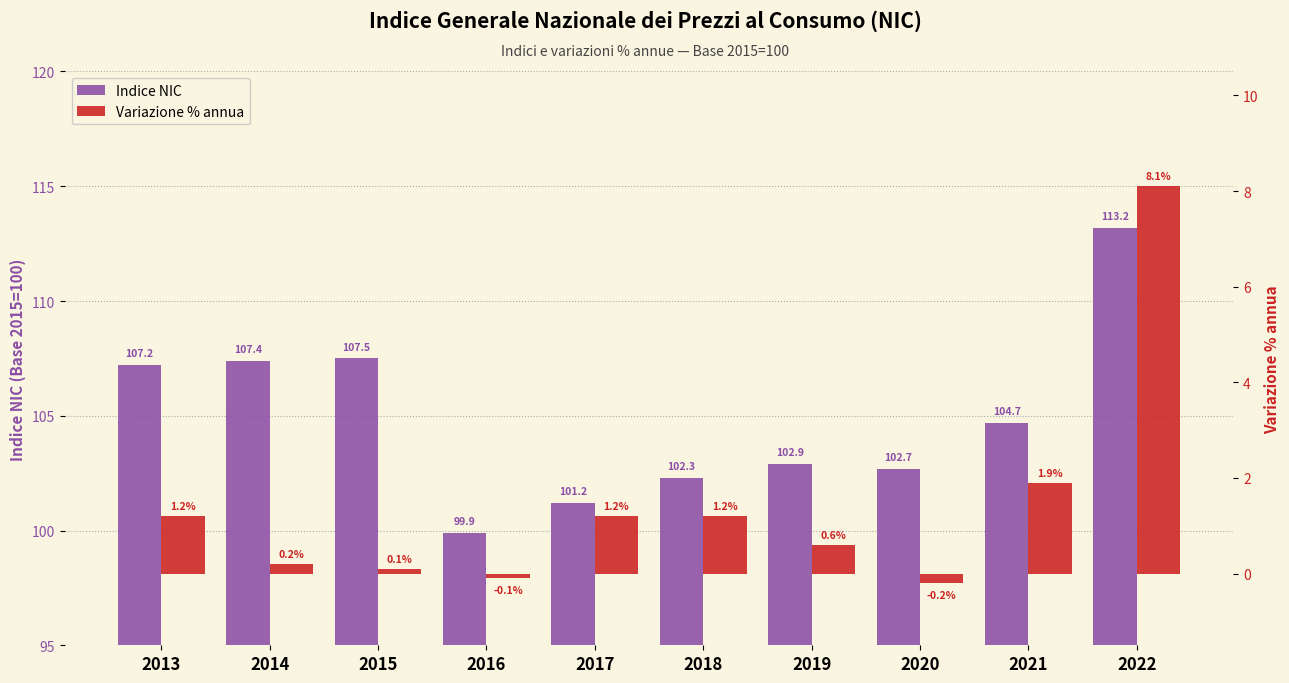

Reading left to right, what are all the values shown in this chart?

Indice NIC: 2013=107.2	2014=107.4	2015=107.5	2016=99.9	2017=101.2	2018=102.3	2019=102.9	2020=102.7	2021=104.7	2022=113.2
Variazione % annua: 2013=1.2	2014=0.2	2015=0.1	2016=-0.1	2017=1.2	2018=1.2	2019=0.6	2020=-0.2	2021=1.9	2022=8.1